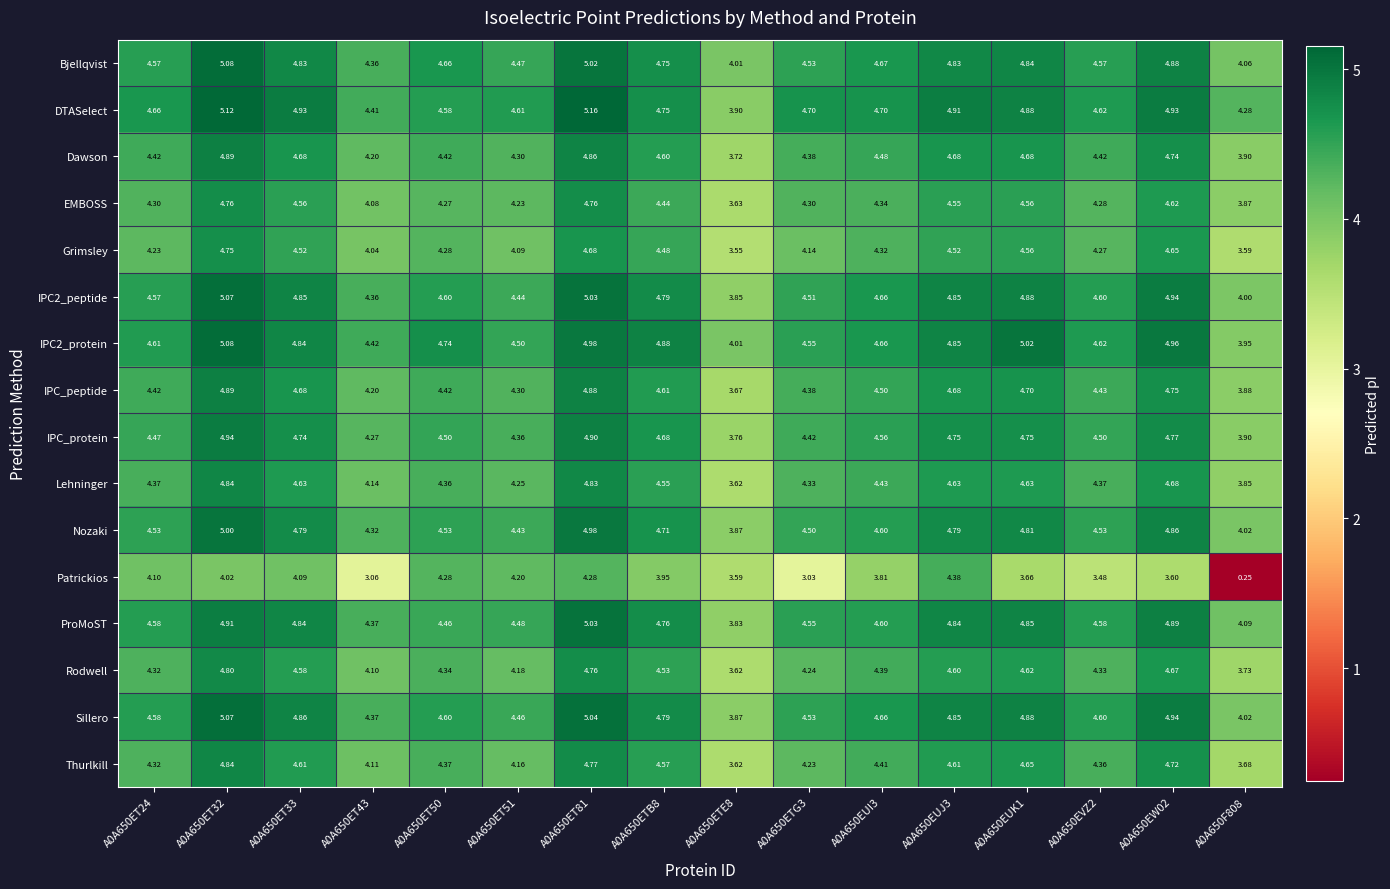

Which series has the widest spread of values?

Patrickios